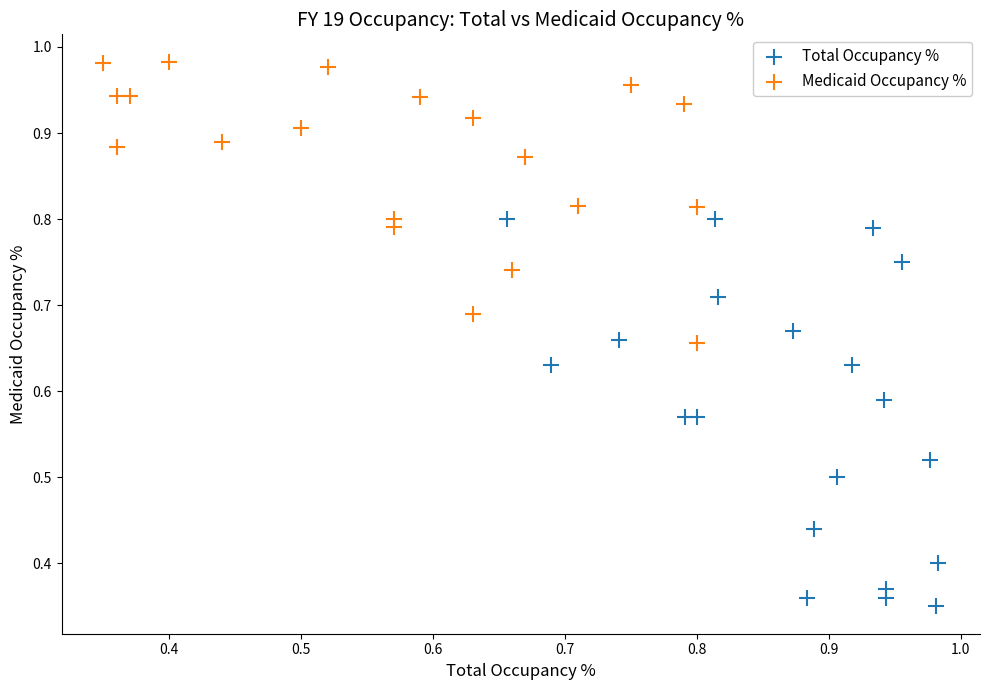

What are all the series names shown in the legend?

Total Occupancy %, Medicaid Occupancy %